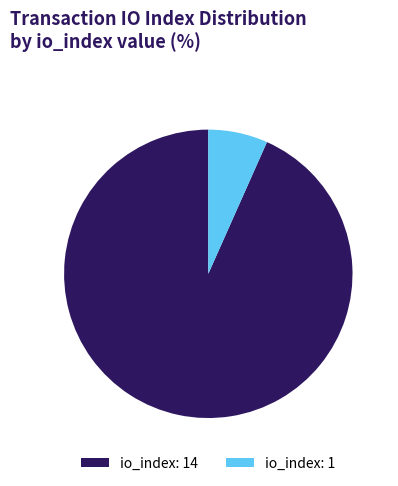

Approximately how many times larger is the value at io_index: 14 compared to io_index: 1?

14.0